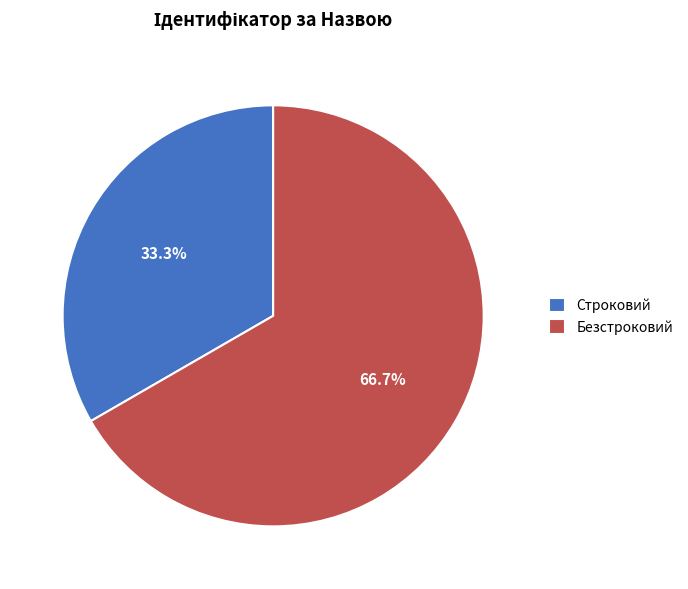

What percentage is the Безстроковий slice, to the nearest percent?

67%